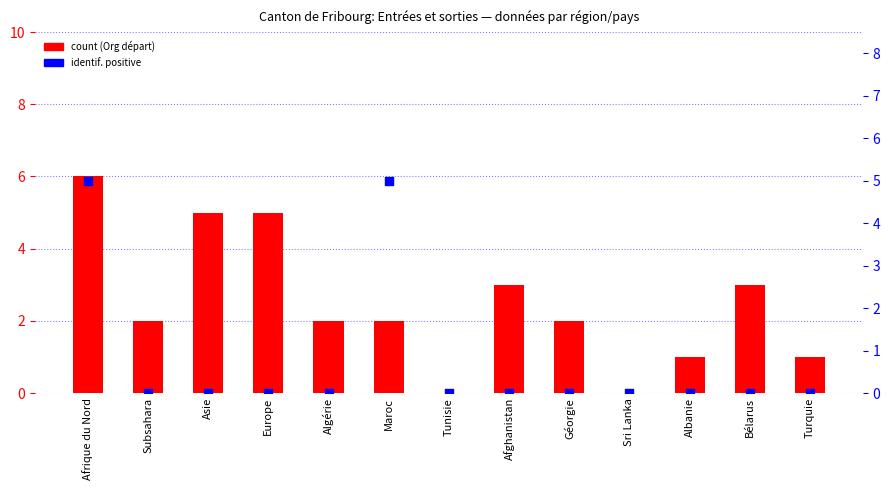

Is the value of count at Afrique du Nord greater than the value of identif. positive at Algérie?

Yes